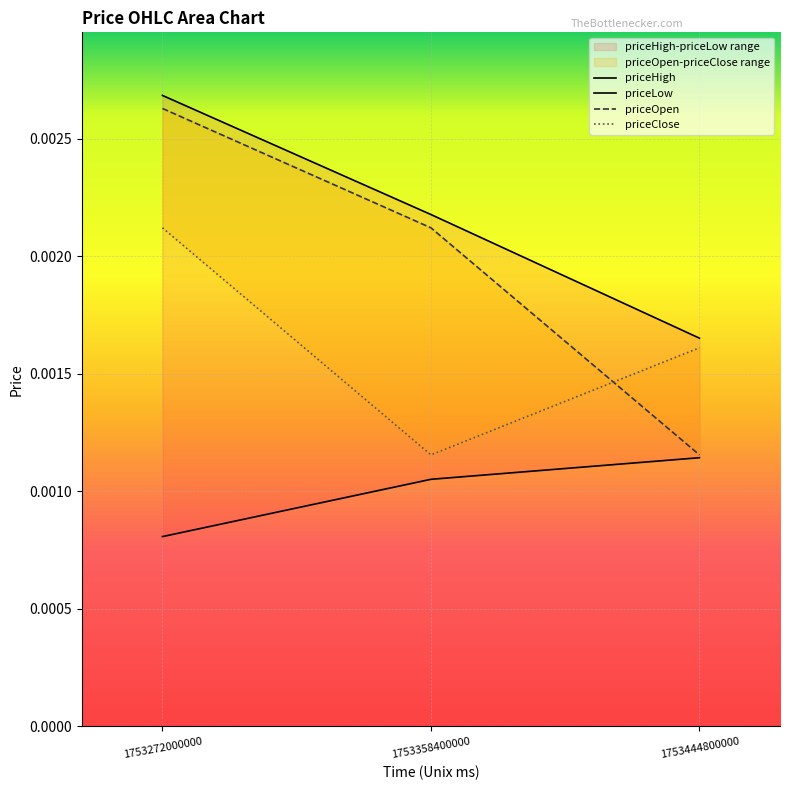

What are all the series names shown in the legend?

priceOpen, priceHigh, priceLow, priceClose